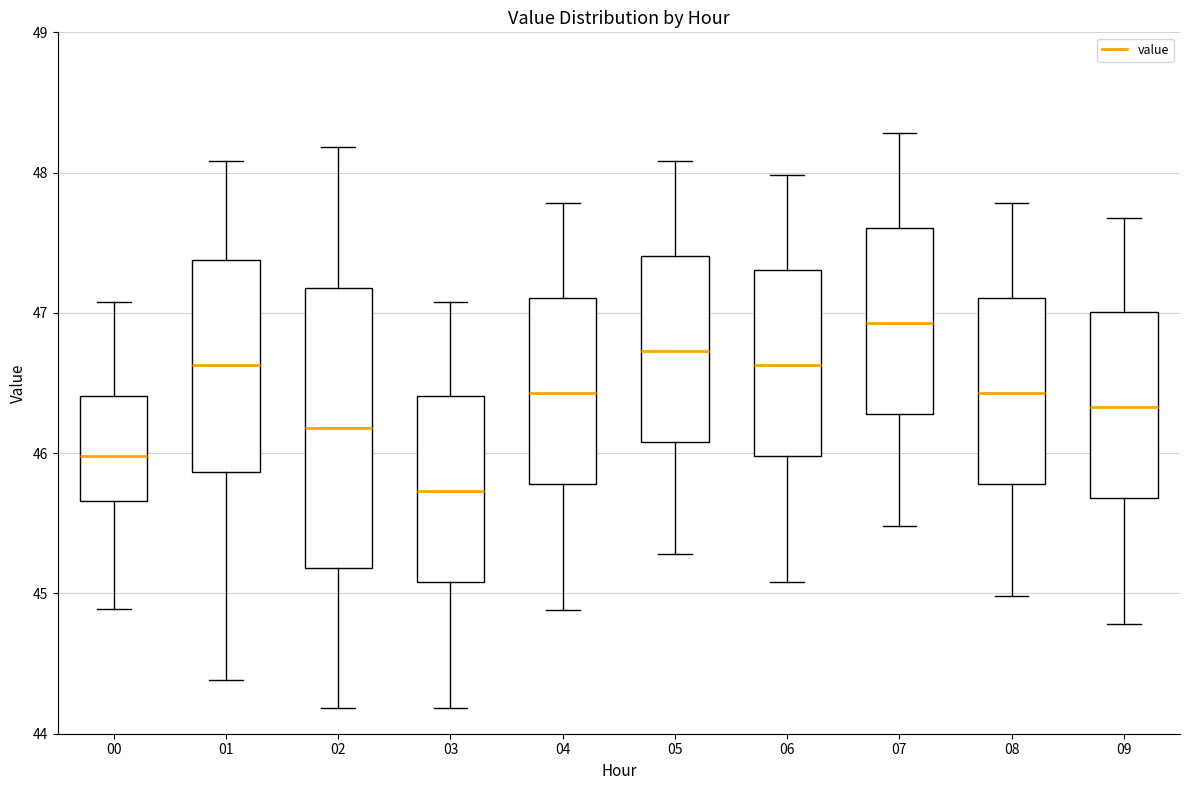

Comparing the boxes themselves (not the whiskers), which one is the tallest?

02